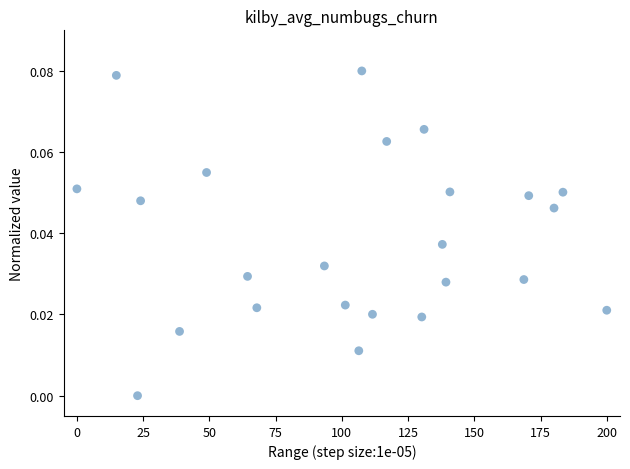

What is the range of X values (max minus min)?

200.0